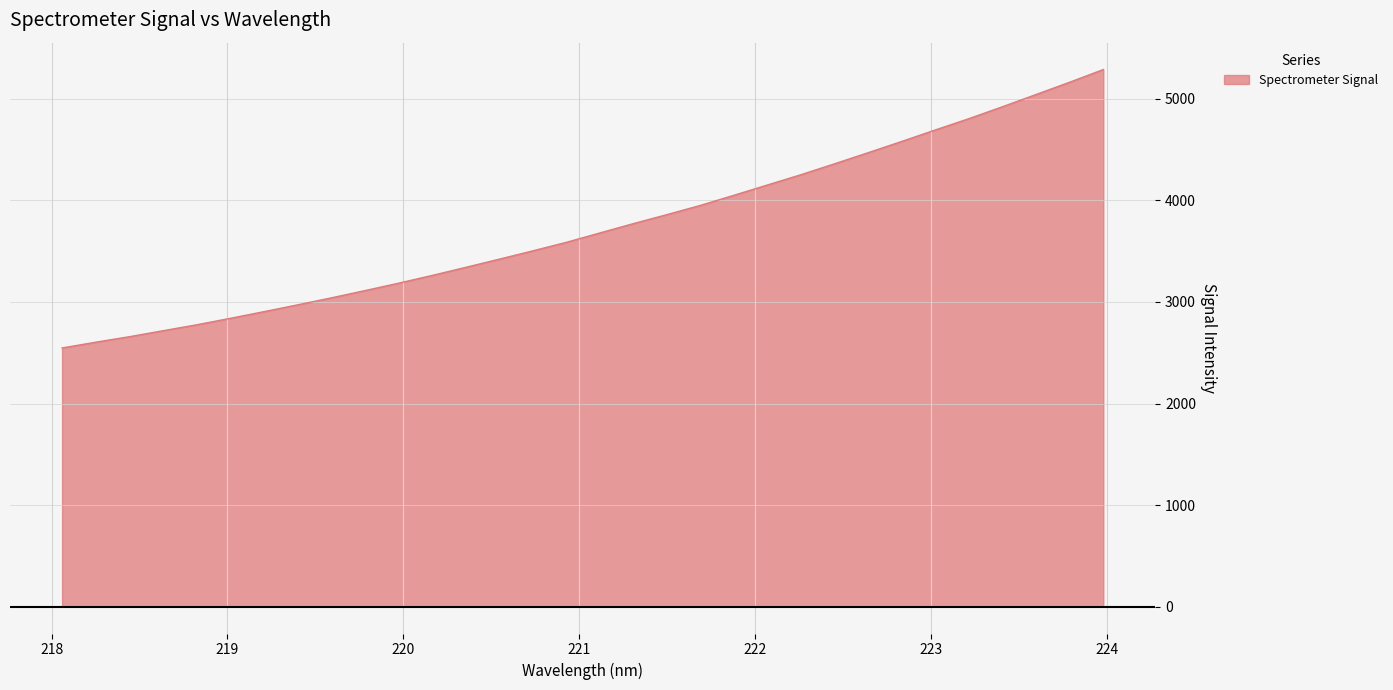

What is the difference between the maximum and minimum values?

2741.6